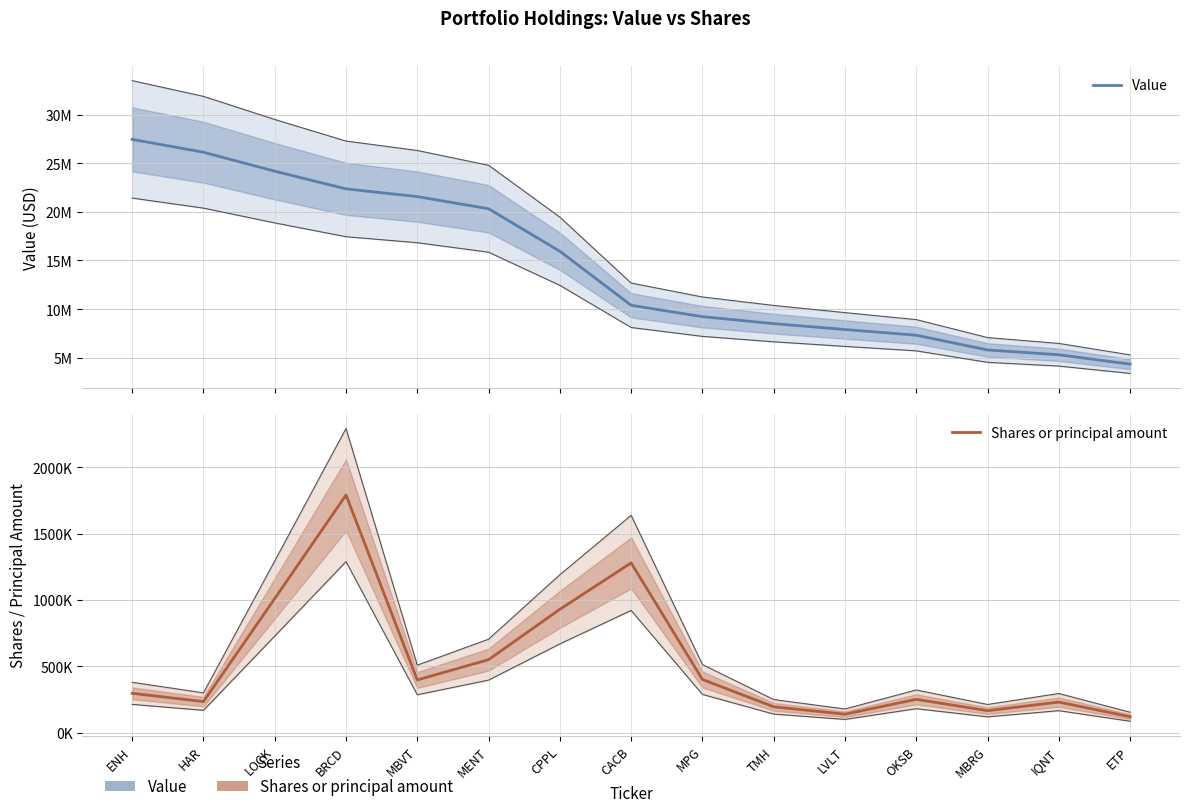

At which label does Shares or principal amount reach its minimum?

ETP